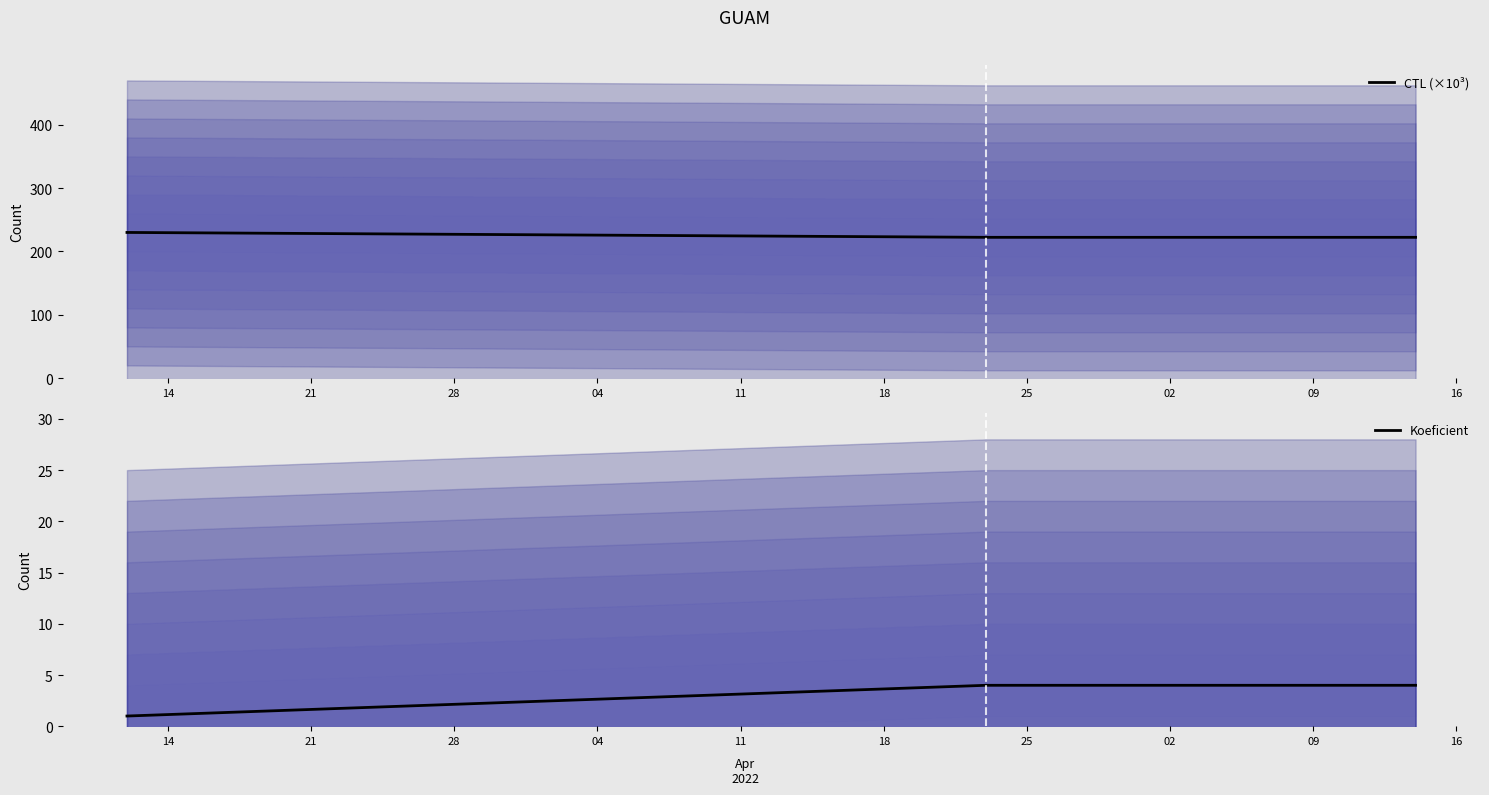

What is the highest value of the CTL (×10³) series?

229.9